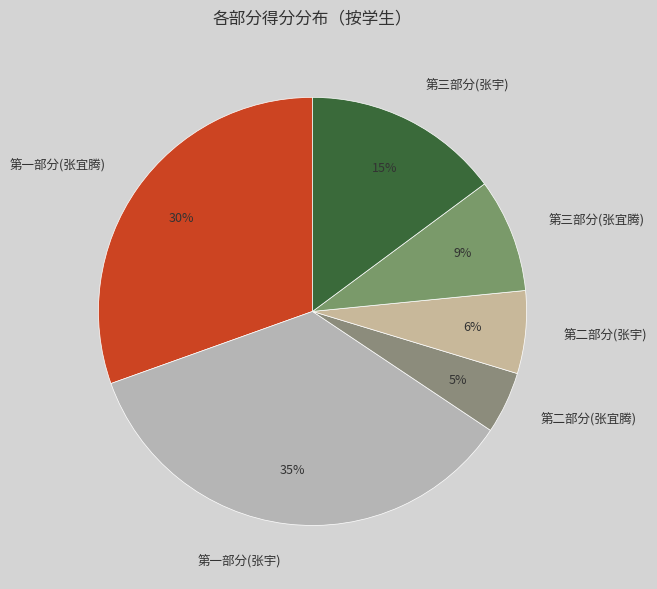

Which category has the smallest portion of the pie?

第二部分(张宜腾)